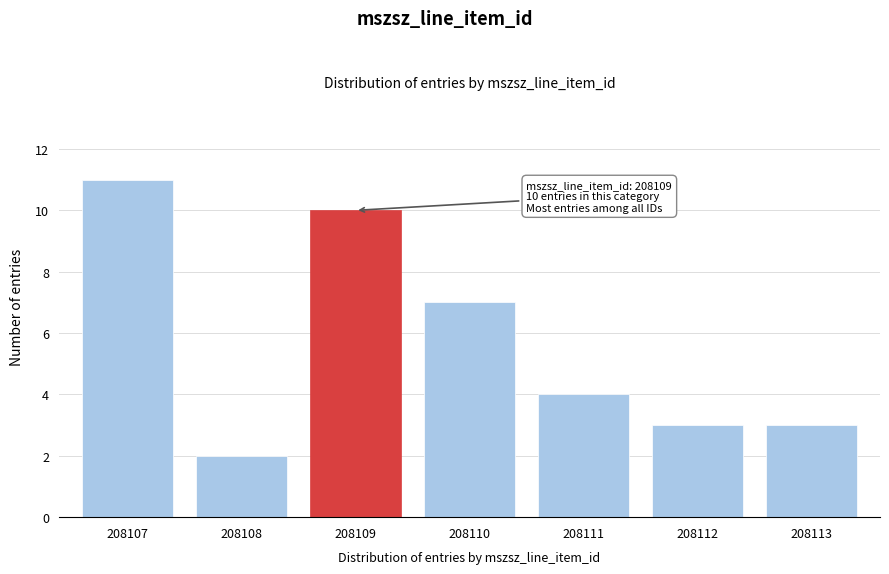

Reading left to right, extract all data points from this chart.

208107=11	208108=2	208109=10	208110=7	208111=4	208112=3	208113=3